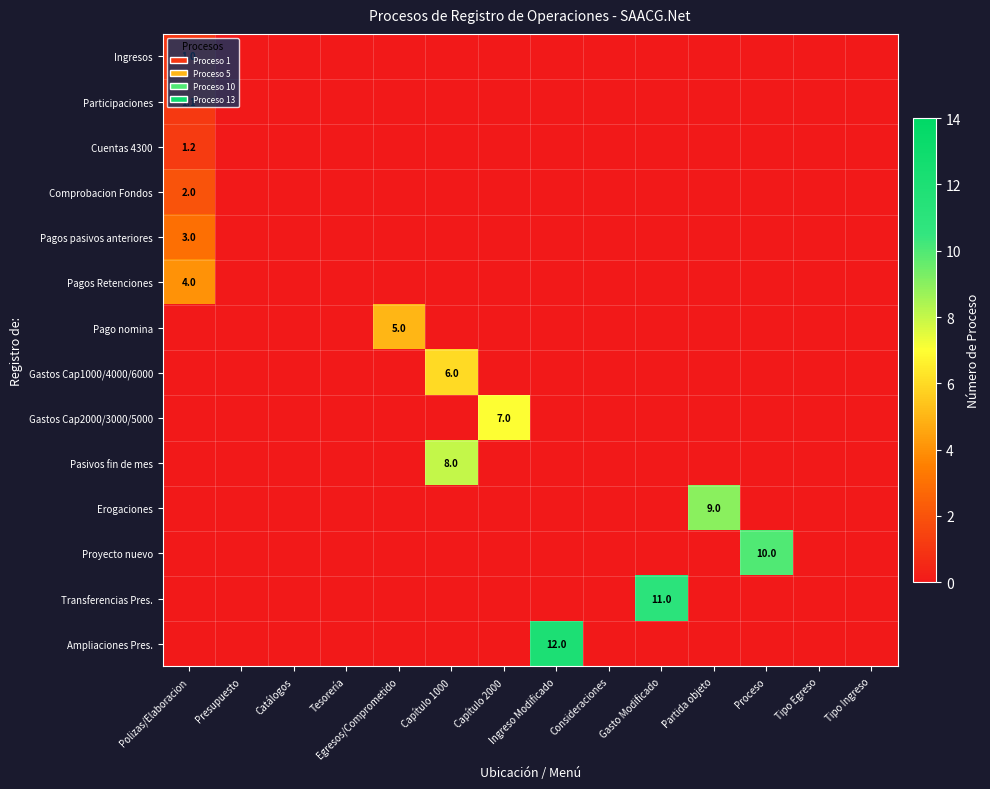

What is the highest value of the Gastos Cap2000/3000/5000 series?

7.0